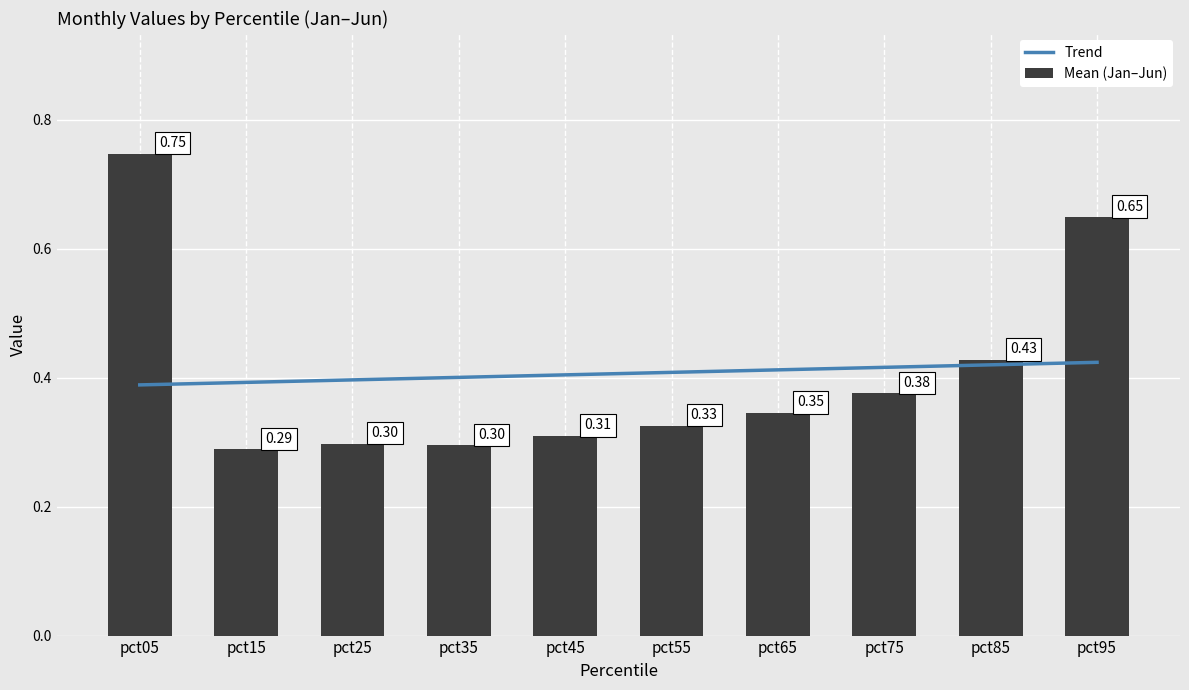

At which category is the sum across all series the highest?

pct05